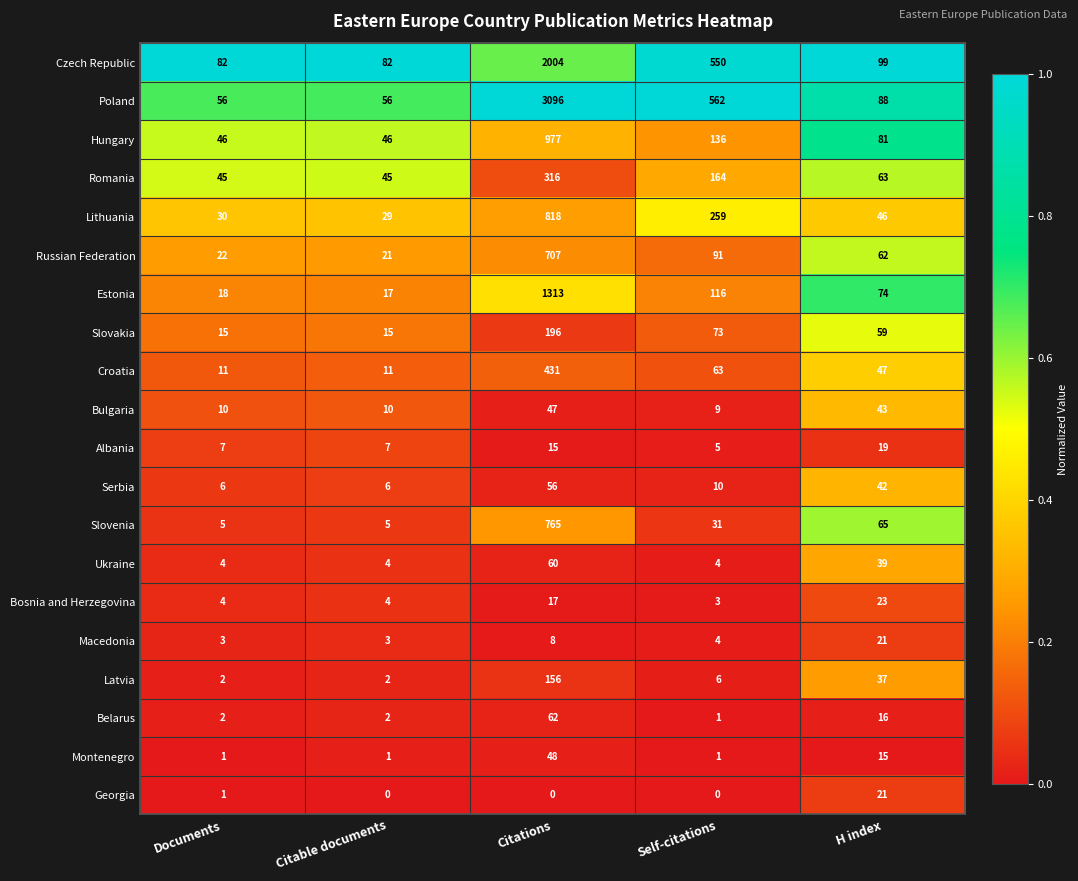

The value of Slovenia at H index is 65. True or false?

True